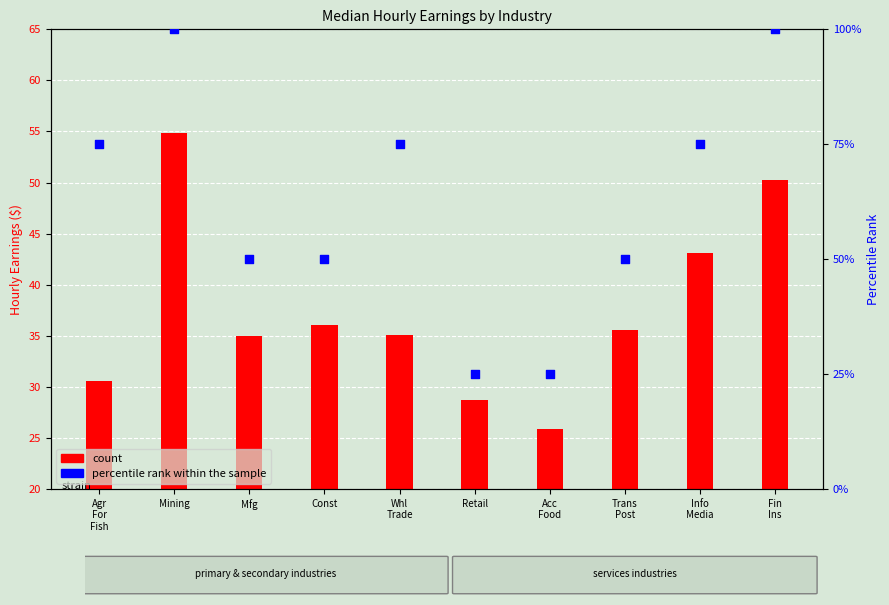

Which series has the widest spread of Y values?

percentile rank within the sample